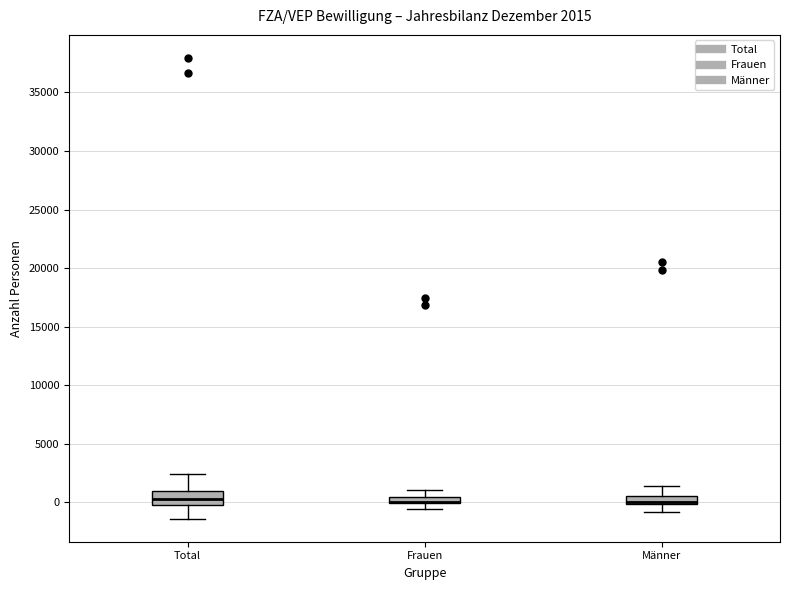

Comparing the boxes themselves (not the whiskers), which one is the tallest?

Total